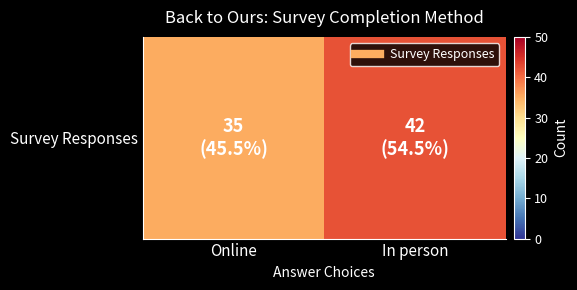

Which has a higher value, In person or Online?

In person